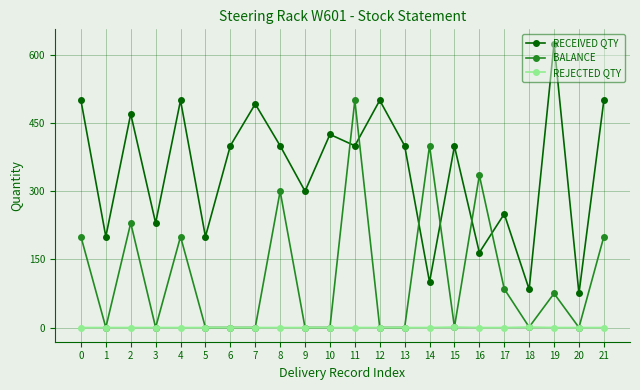

Rank the series by their maximum value, from highest to lowest.

RECEIVED QTY, BALANCE, REJECTED QTY